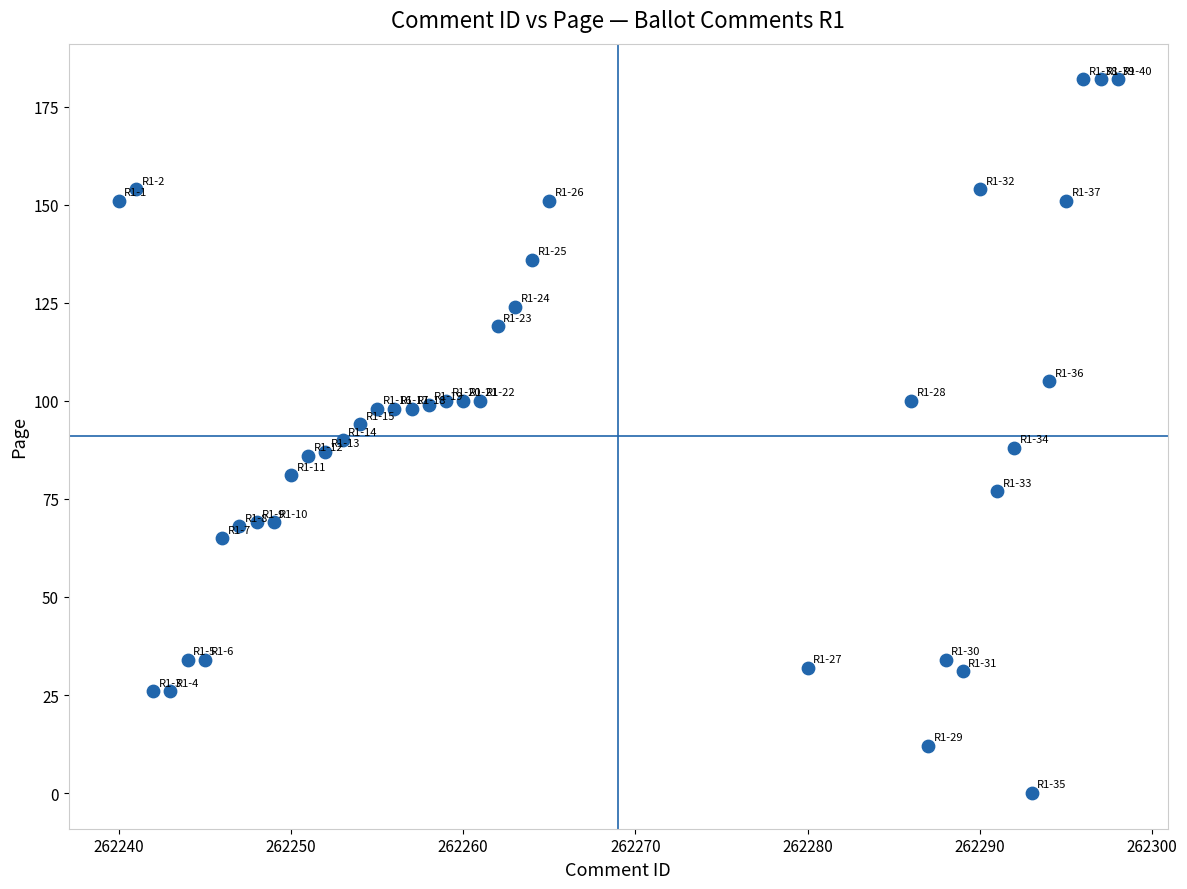

What is the range of X values (max minus min)?

58